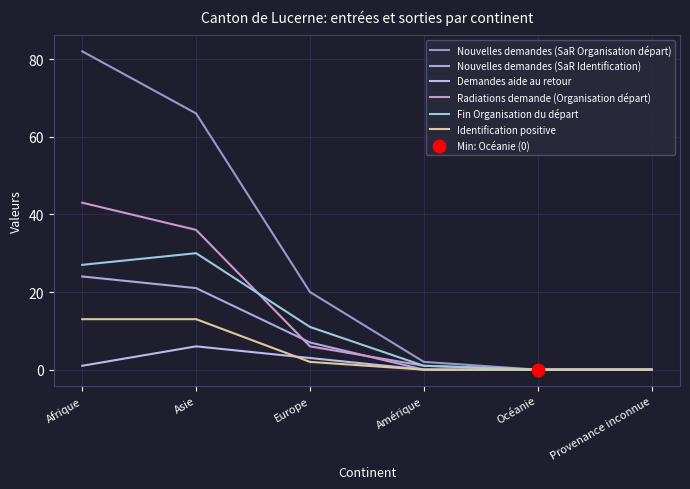

At which category is the sum across all series the highest?

Afrique